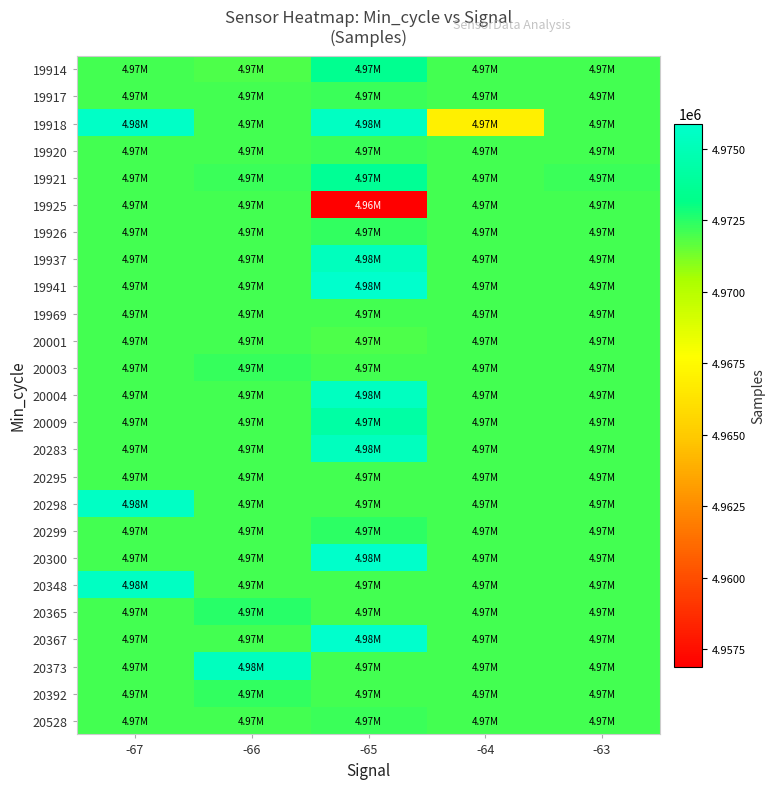

Between -66 and -64, which is larger?

-64